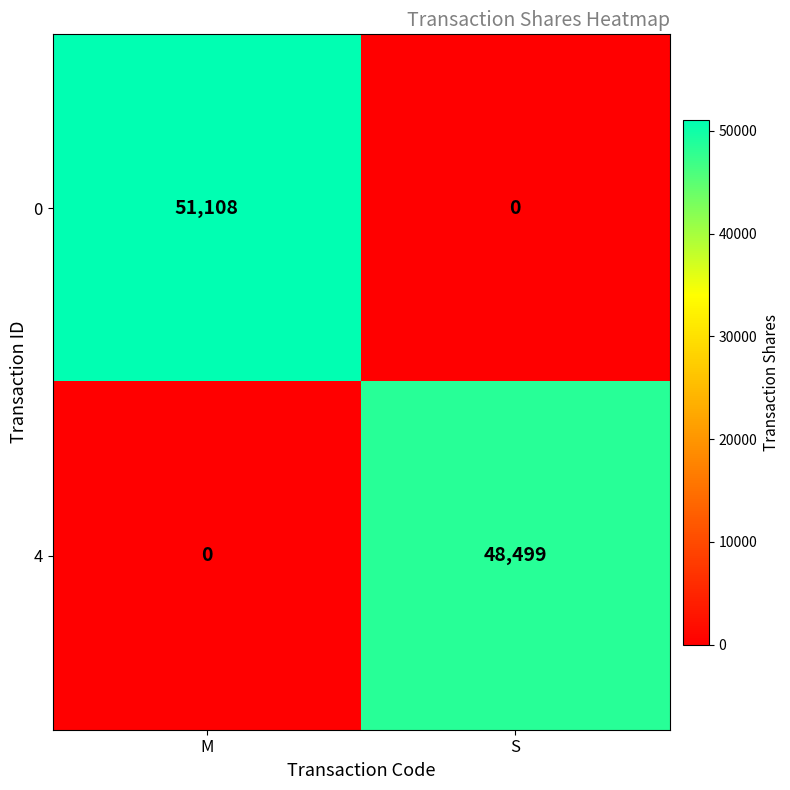

What is the sum of the 4 values at M and S?

48499